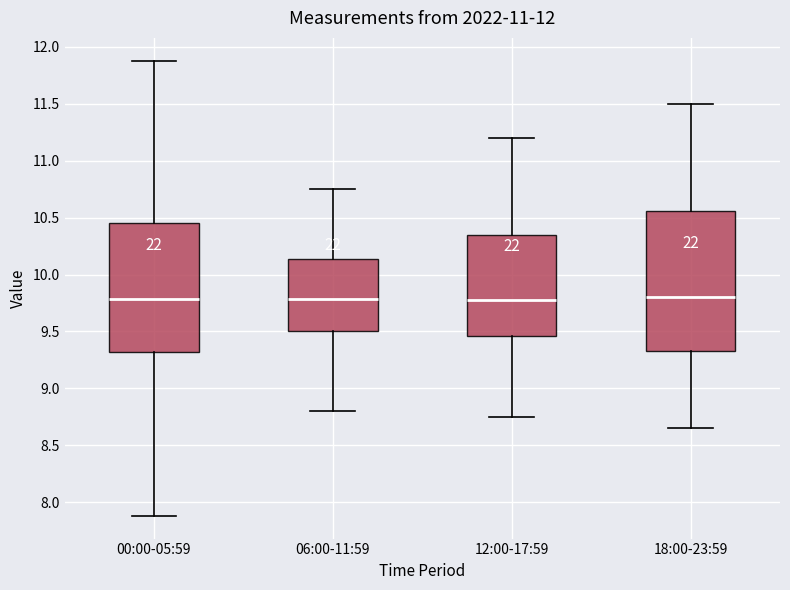

Reading left to right, transcribe this box plot: for each box, give where its median line is, the range the box spans, and where its two whiskers end, as read against the y-axis. The values are not printed on the chart, so give them approximately, as read against the axis.

00:00-05:59: median 9.80, box 9.30 to 10.45, whiskers 7.90 to 11.90
06:00-11:59: median 9.80, box 9.50 to 10.15, whiskers 8.80 to 10.75
12:00-17:59: median 9.80, box 9.45 to 10.35, whiskers 8.75 to 11.20
18:00-23:59: median 9.80, box 9.35 to 10.55, whiskers 8.65 to 11.50